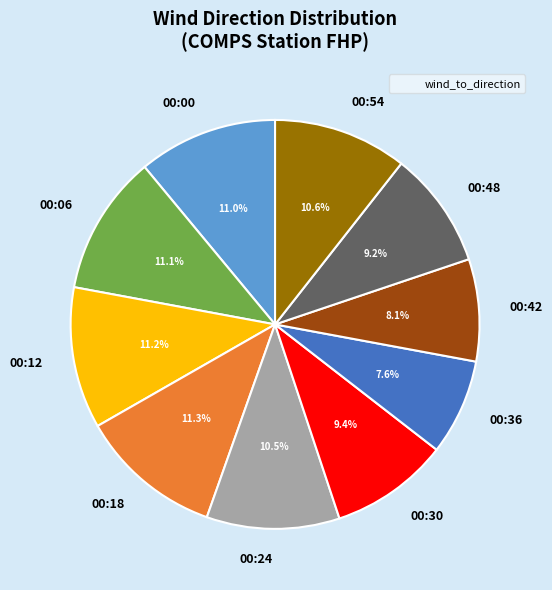

Does any single category account for the majority?

No